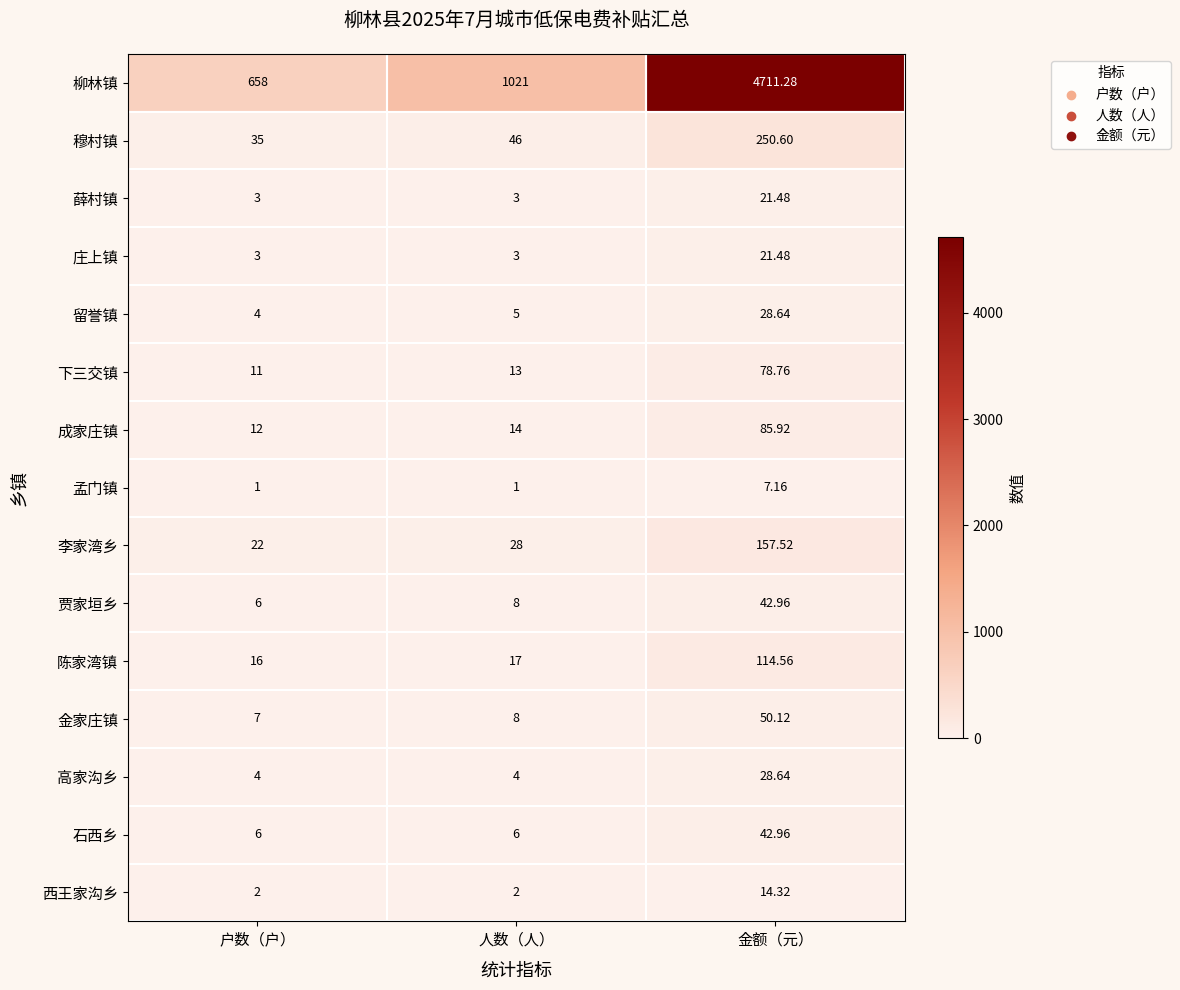

Where is 金家庄镇 nearest to the value 28?

人数（人）